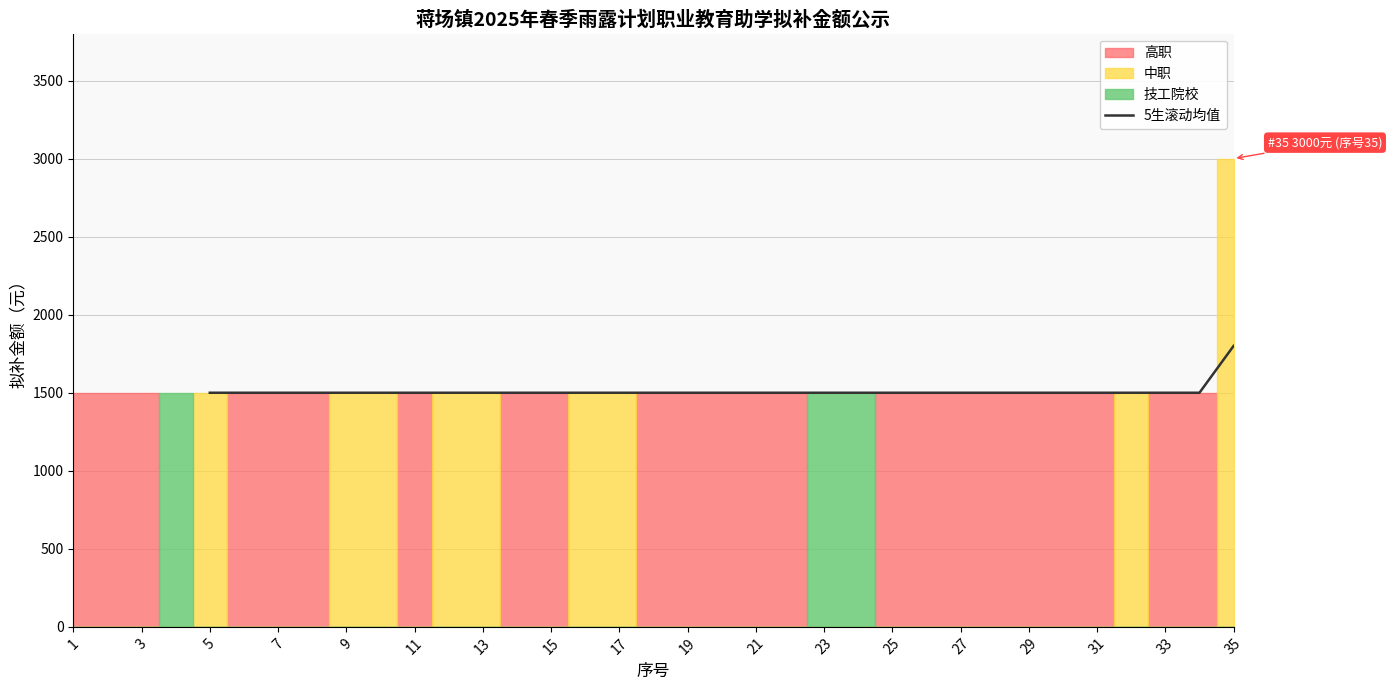

What is the maximum value for 5生滚动均值?

1800